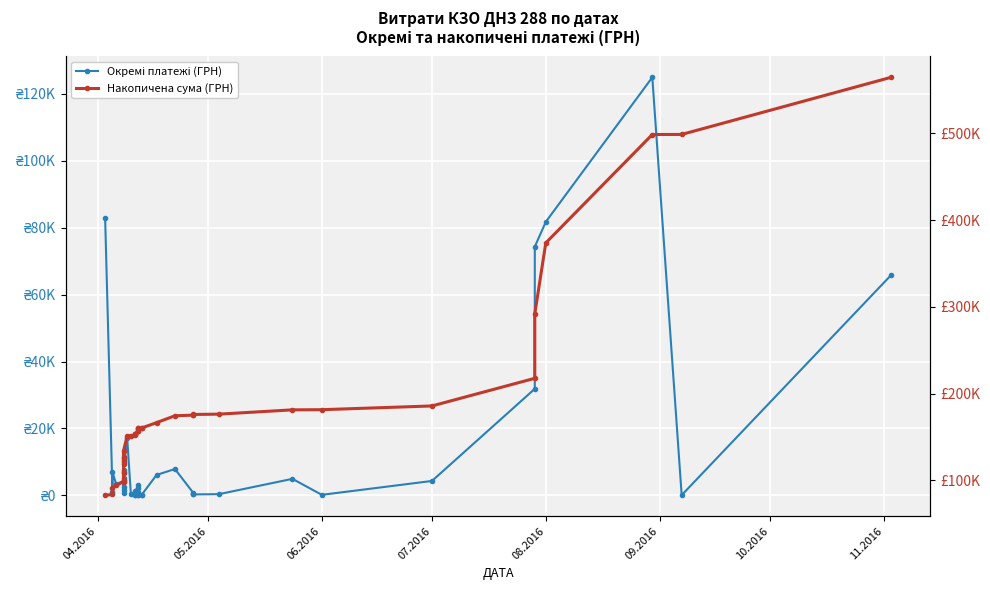

The value of Накопичена сума (ГРН) at 07.2016 is 108294.5. True or false?

False